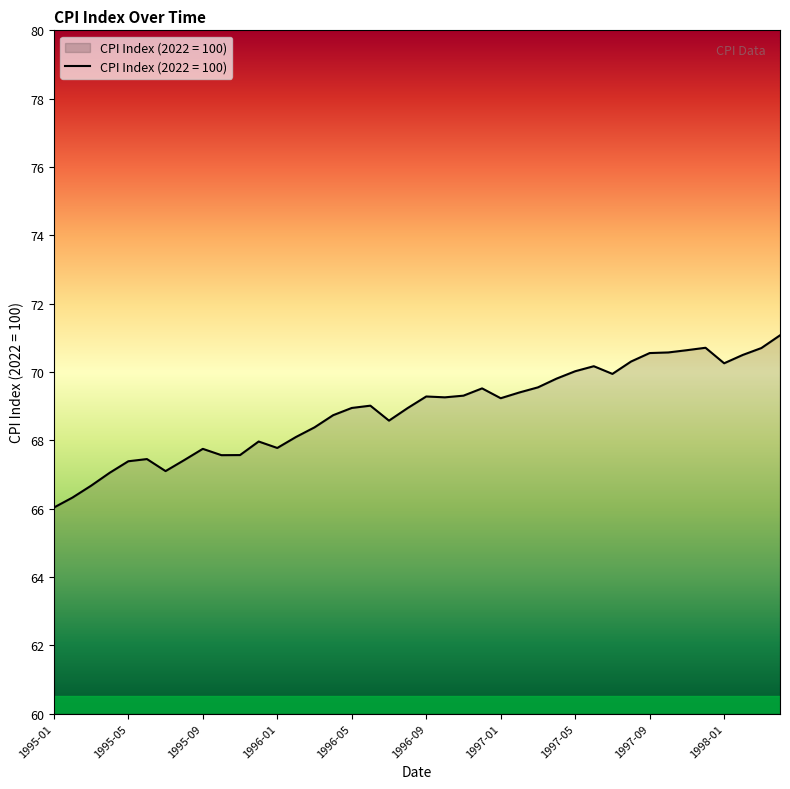

What is the minimum value shown in the chart?

66.0